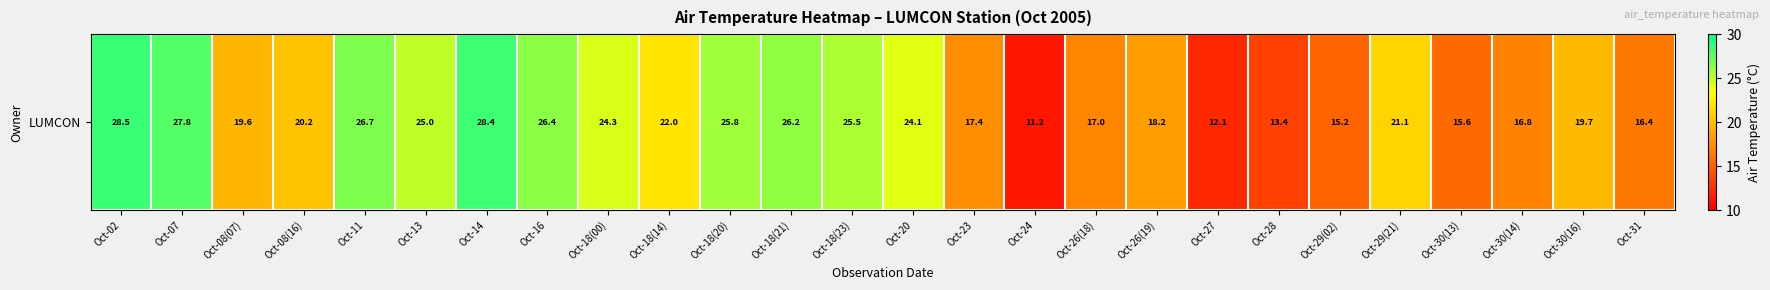

What is the change in value from Oct-30(14) to Oct-31?

-0.4